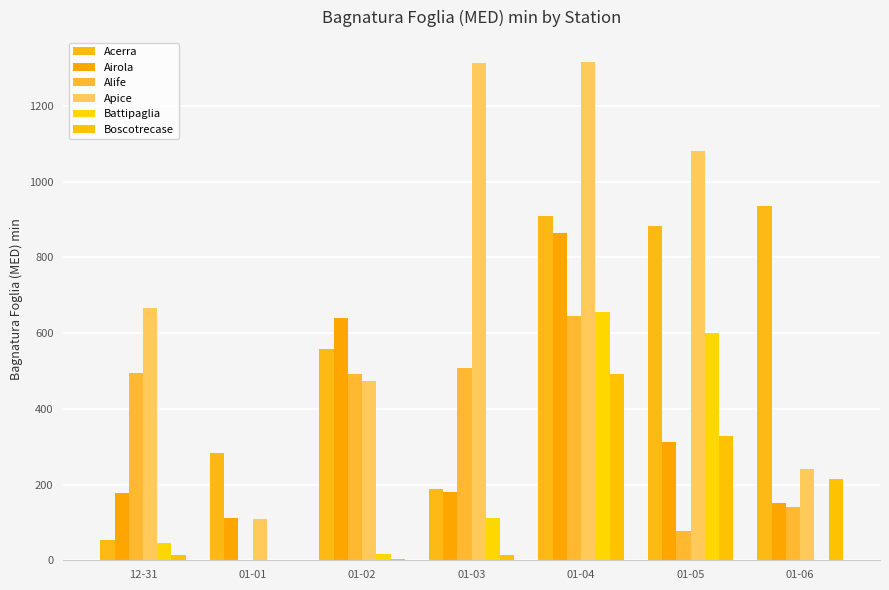

Is it true that Acerra equals 1469.9 at 01-06?

False